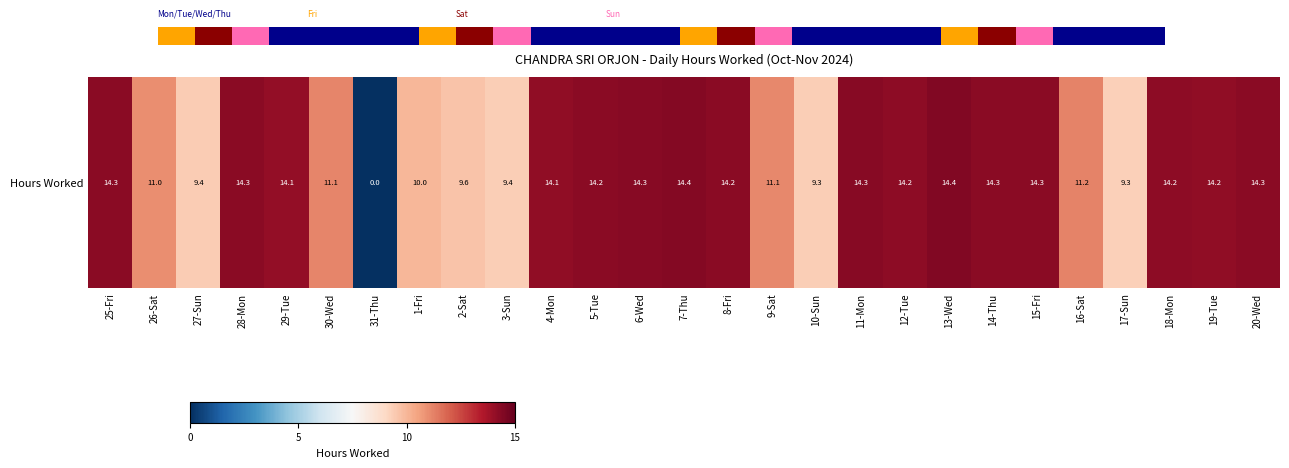

True or false: the data shows 22.8 at 6-Wed.

False